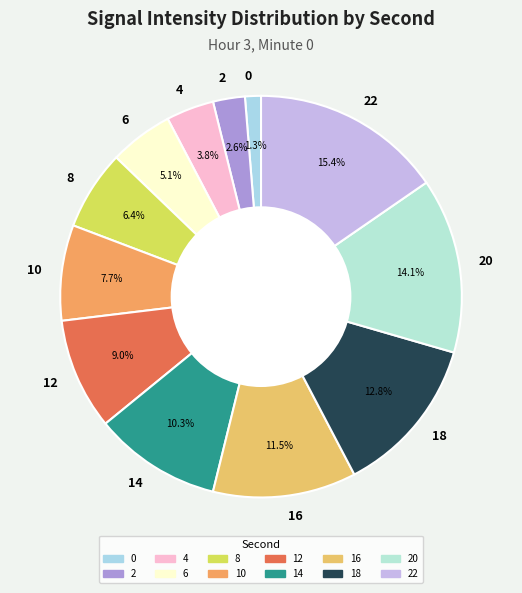

Which has a higher value, 16 or 2?

16